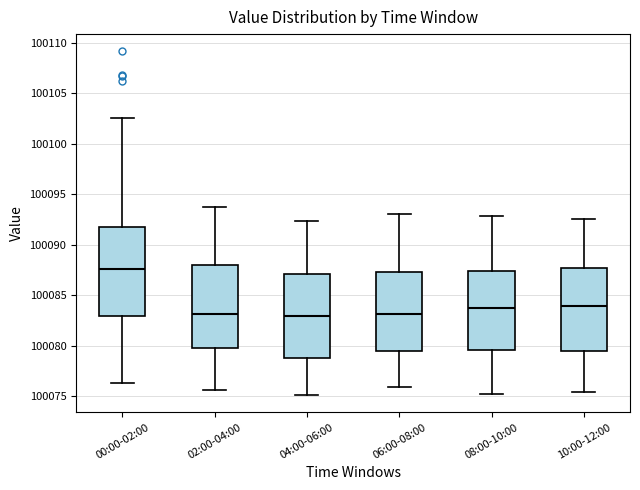

Where does the median line of the box for 00:00-02:00 sit on the y-axis? The values are not printed on the chart, so give them approximately, as read against the axis.

100087.5